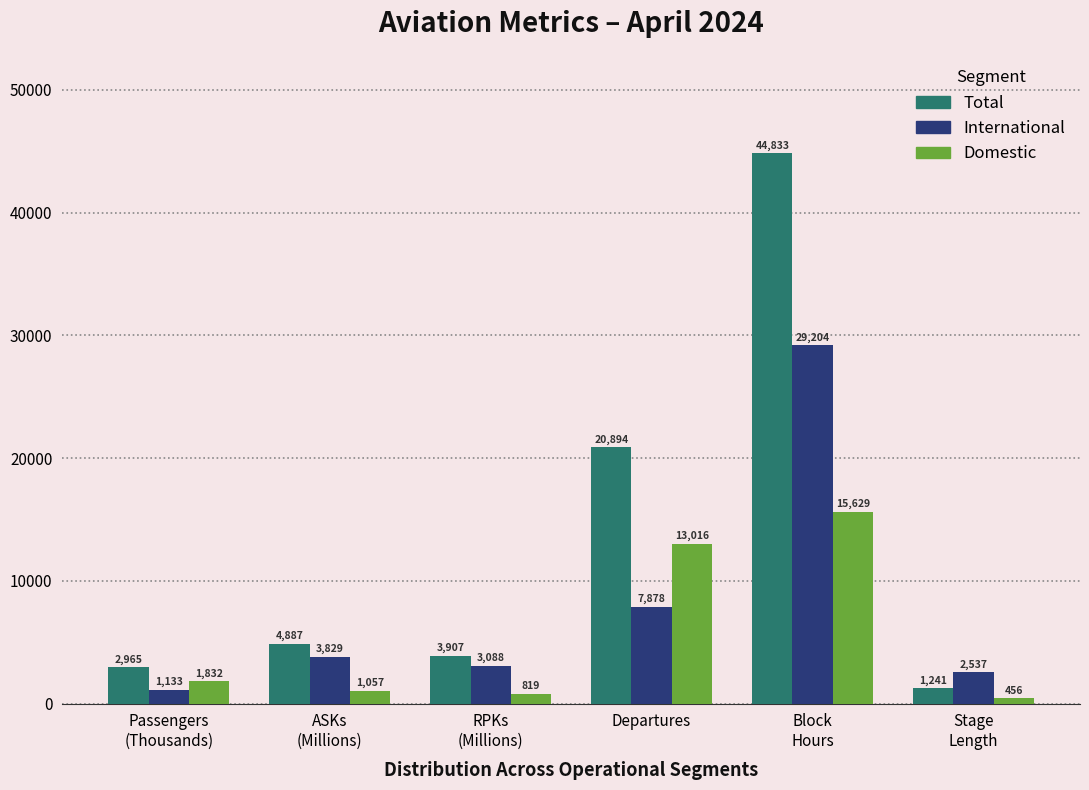

Reading right to left, list all the values displayed in this chart.

Total: 1241	44833	20894	3907	4887	2965
International: 2537	29204	7878	3088	3829	1133
Domestic: 456	15629	13016	819	1057	1832